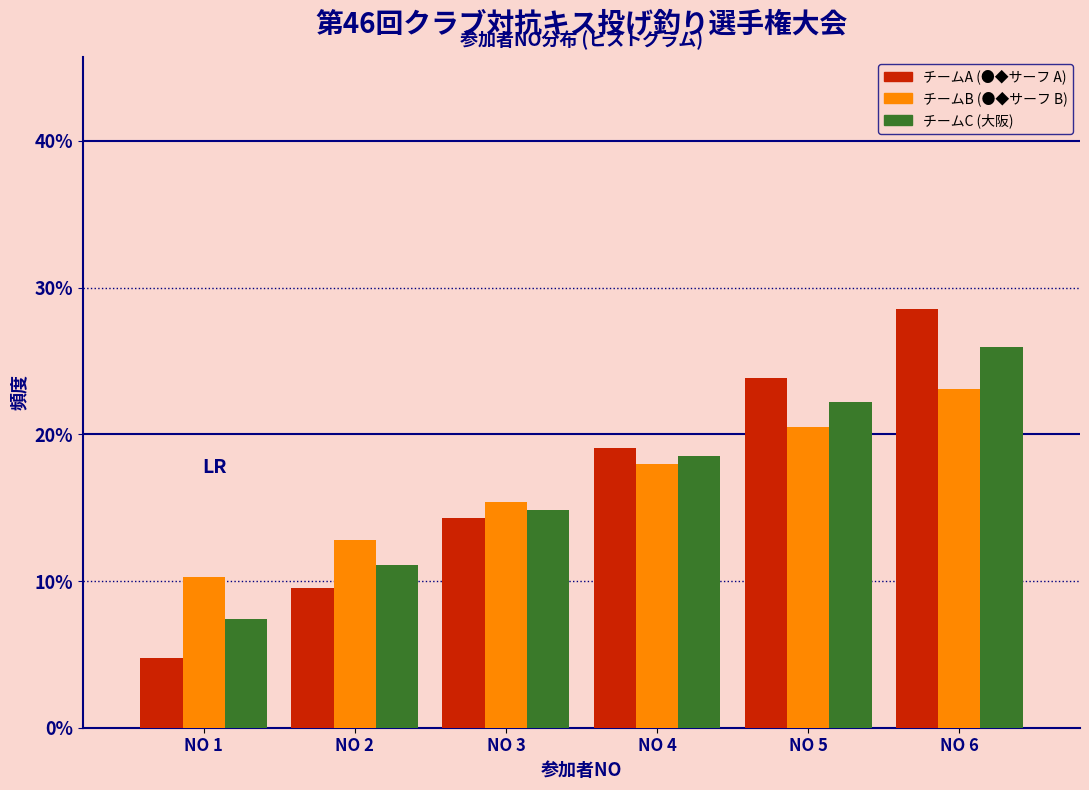

Reading left to right, extract all data points from this chart.

チームA (●◆サーフ A): 4.8	9.5	14.3	19.0	23.8	28.6
チームB (●◆サーフ B): 10.3	12.8	15.4	17.9	20.5	23.1
チームC (大阪): 7.4	11.1	14.8	18.5	22.2	25.9